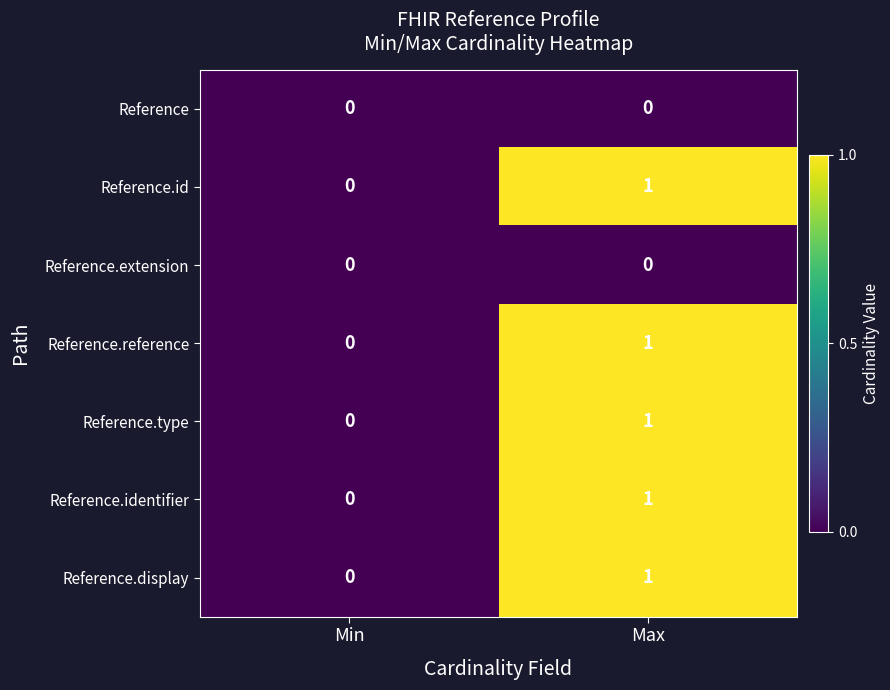

The value of Reference.display at Max is 0. True or false?

False